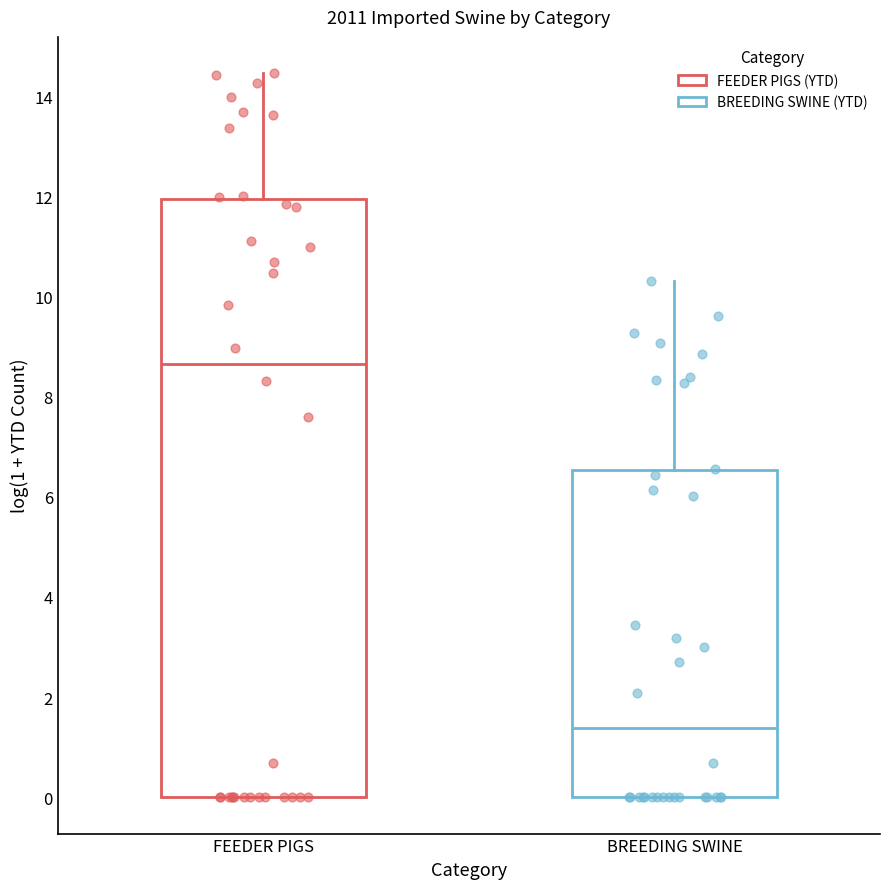

Which box is the tallest, from its lower edge to its upper edge?

FEEDER PIGS